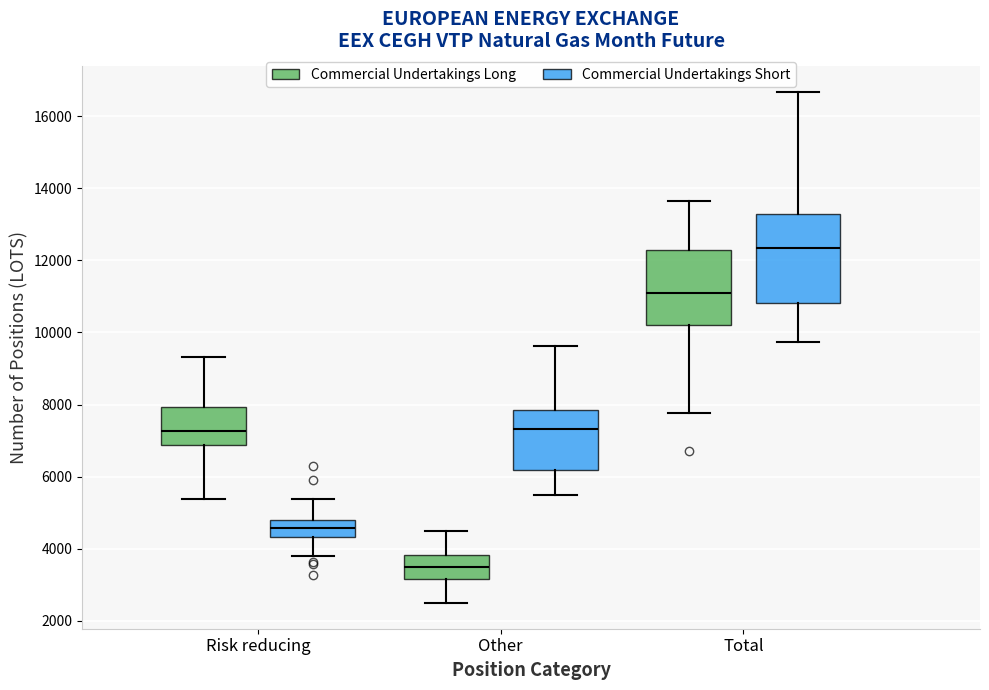

Where is the upper edge of the box for Total (Commercial Undertakings Long) on the y-axis? The values are not printed on the chart, so give them approximately, as read against the axis.

12200